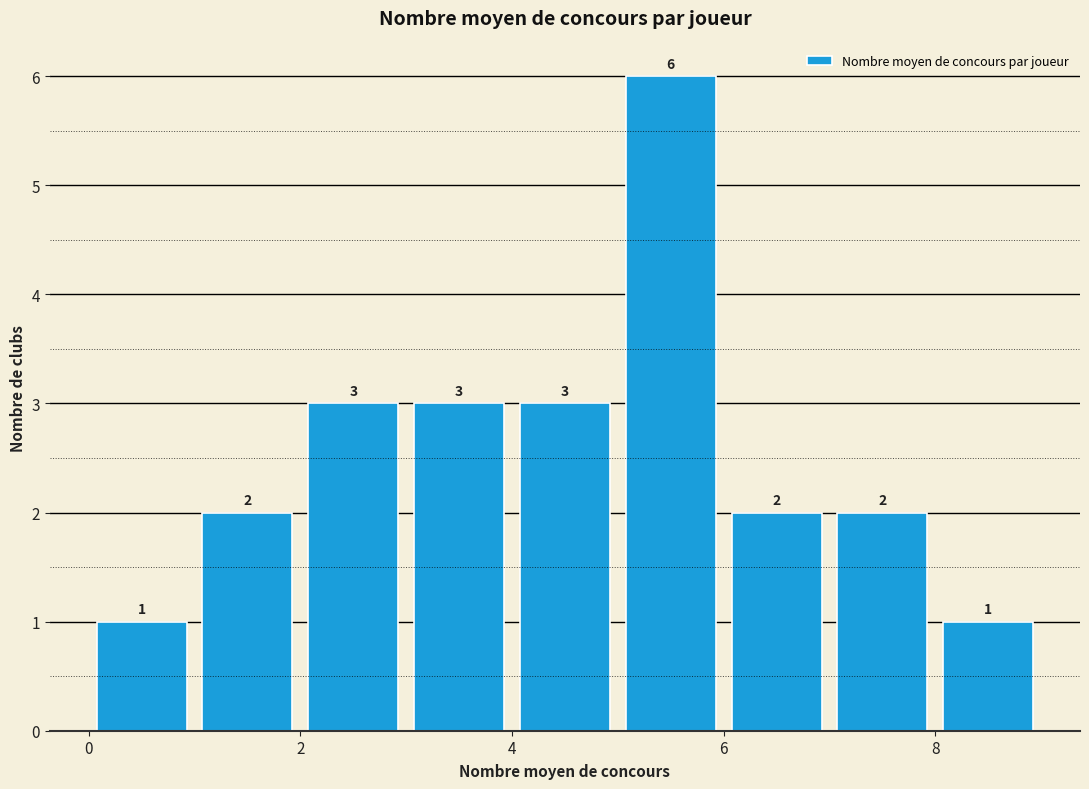

How tall is the bar that spans 6 to 7 on the x-axis?

2